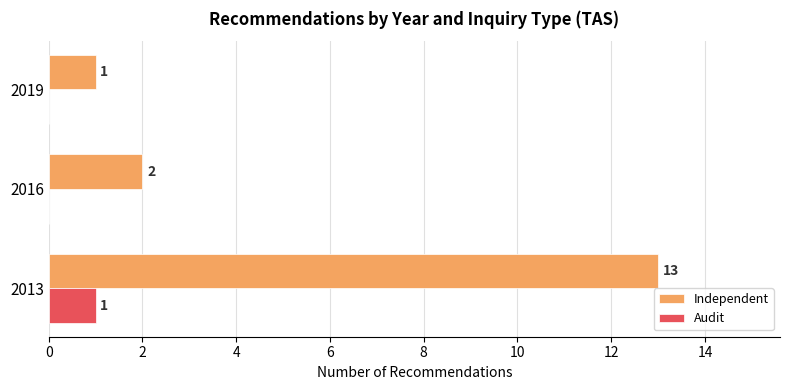

What is the maximum value for Independent?

13